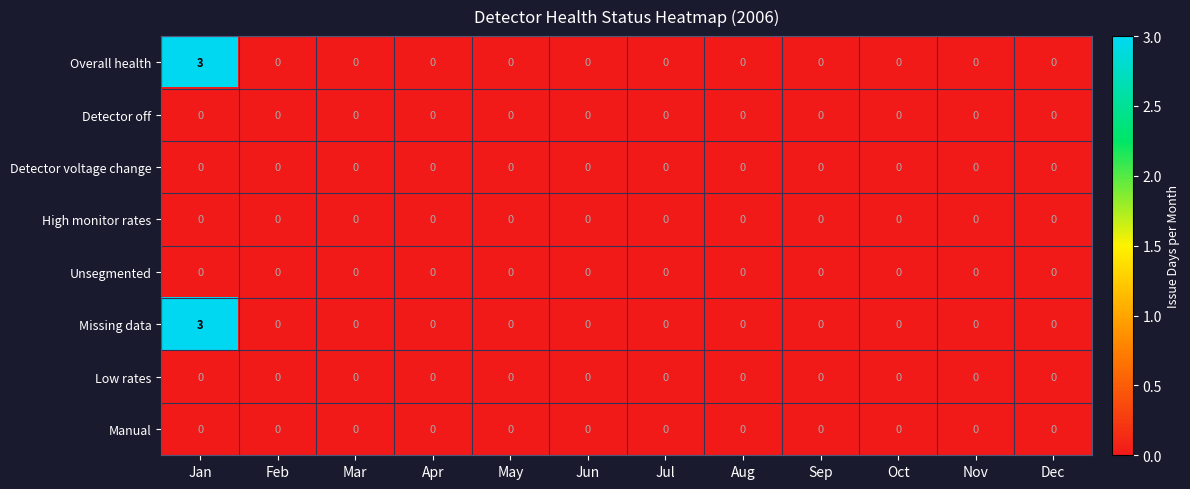

What is the highest value of the Overall health series?

3